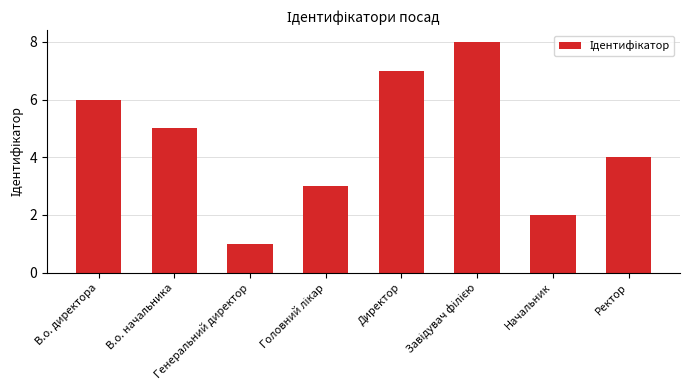

What is the difference between the maximum and minimum values?

7